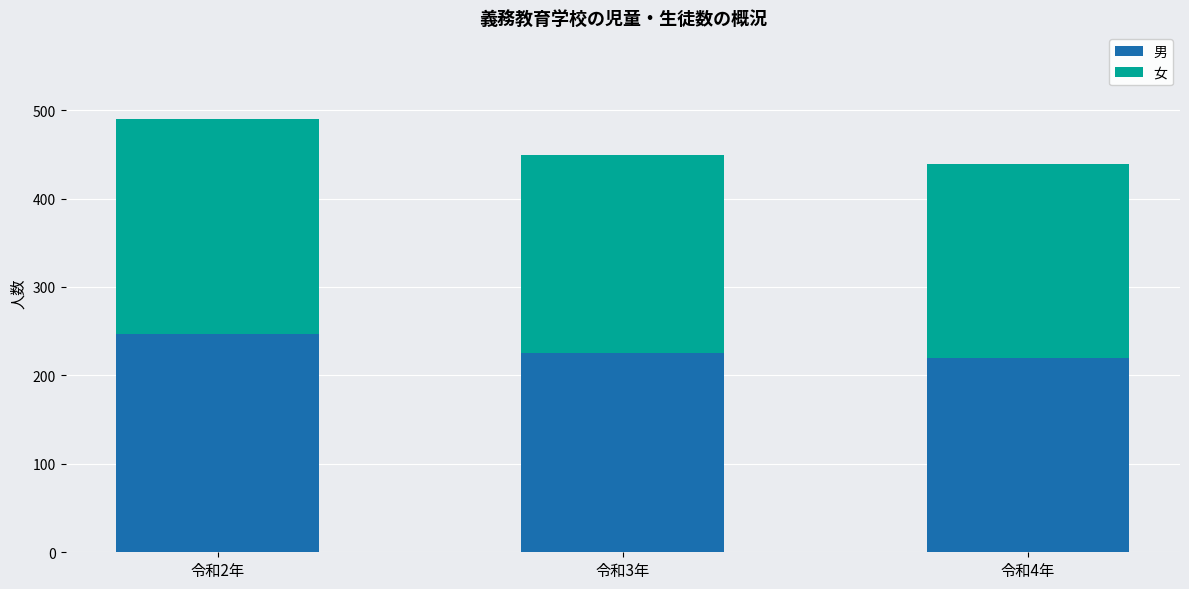

At which category is the sum across all series the highest?

令和2年